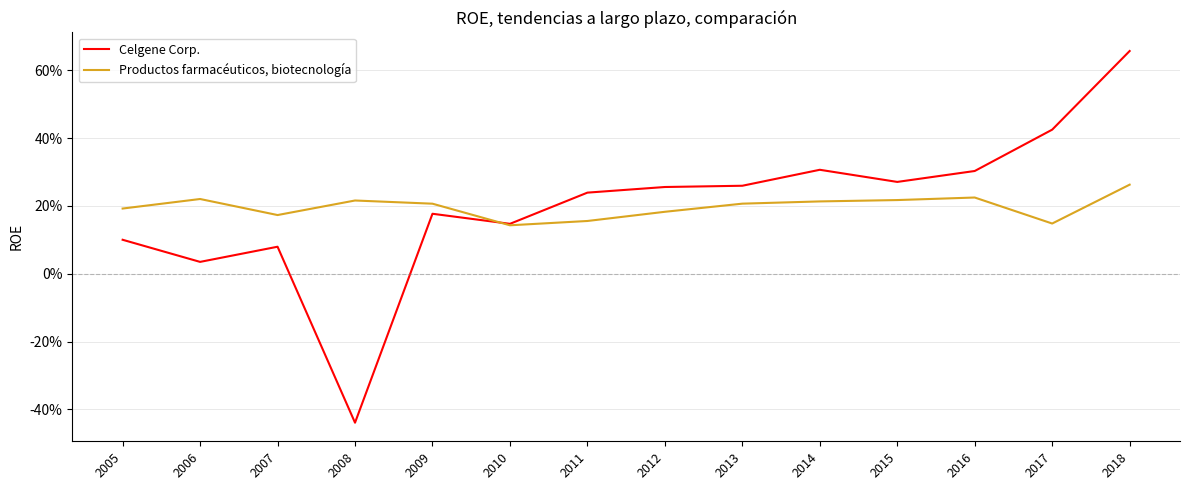

What is the total value across all series at 2010?

0.3